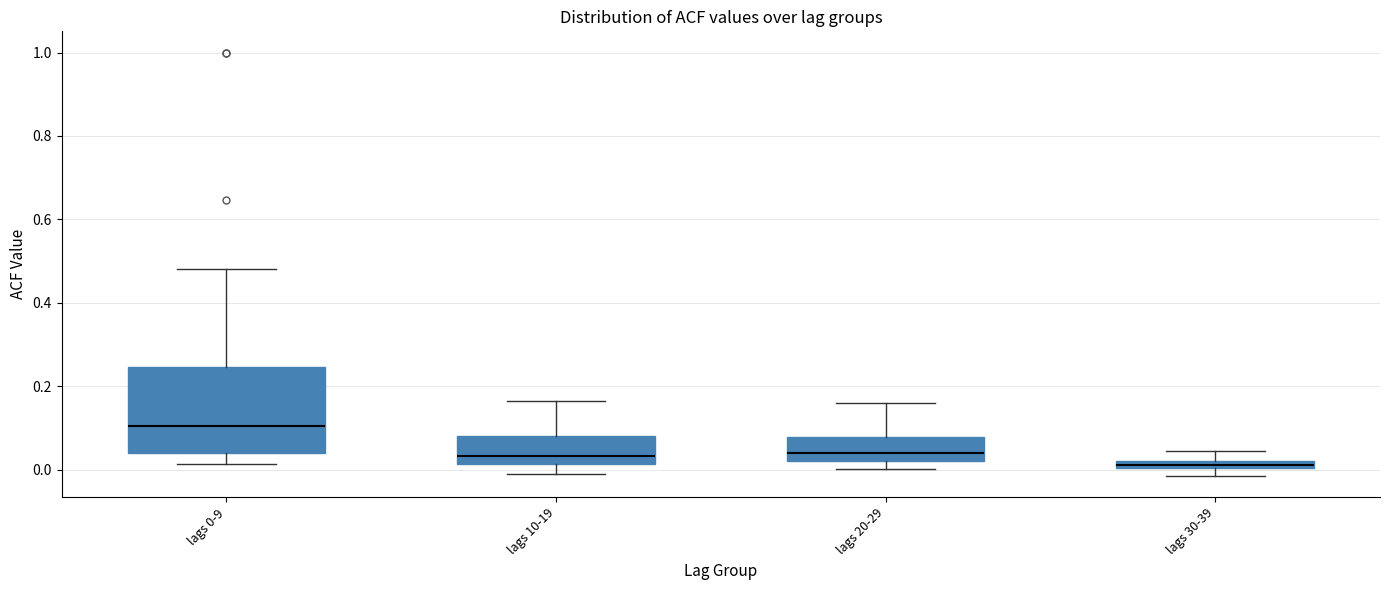

Where does the upper whisker of the box for lags 0-9 end on the y-axis? The values are not printed on the chart, so give them approximately, as read against the axis.

0.48